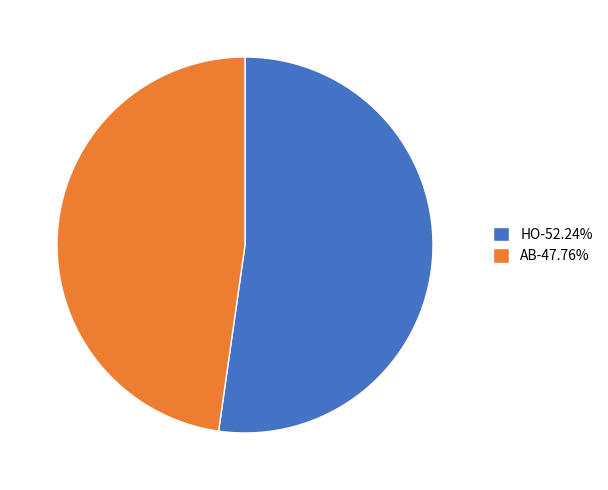

What is the ratio of the value at HO-52.24% to the value at AB-47.76%?

1.1